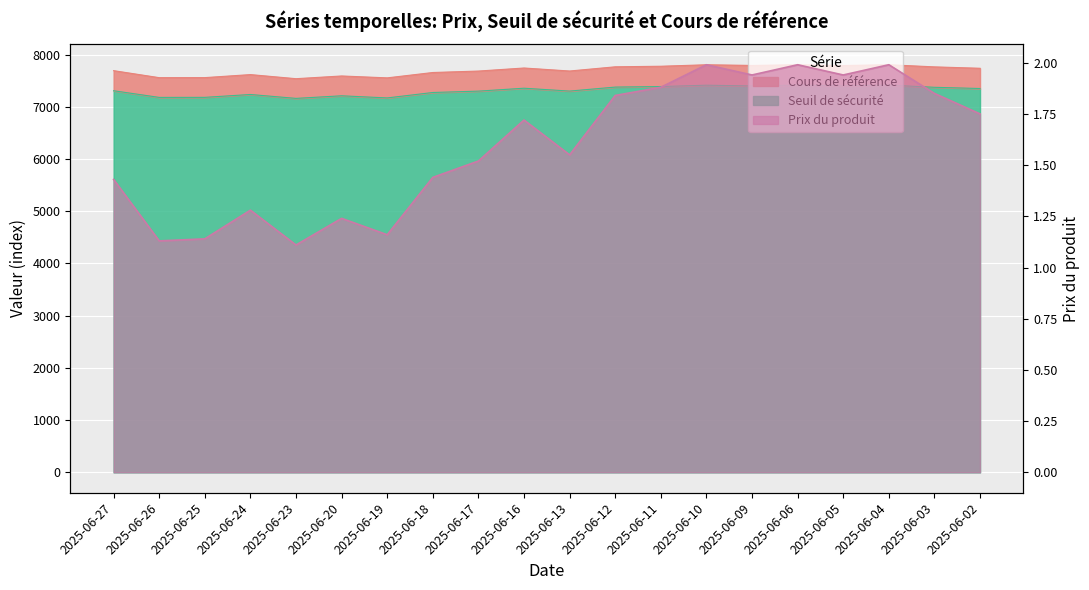

Reading right to left, what are all the values shown in this chart?

Cours de référence: 2025-06-02=7737.2	2025-06-03=7763.8	2025-06-04=7804.7	2025-06-05=7790.3	2025-06-06=7804.9	2025-06-09=7791.5	2025-06-10=7804.3	2025-06-11=7775.9	2025-06-12=7765.1	2025-06-13=7684.7	2025-06-16=7742.2	2025-06-17=7683.7	2025-06-18=7656.1	2025-06-19=7553.4	2025-06-20=7589.7	2025-06-23=7537.6	2025-06-24=7616.0	2025-06-25=7558.2	2025-06-26=7557.3	2025-06-27=7691.6
Seuil de sécurité: 2025-06-02=7349.5	2025-06-03=7372.9	2025-06-04=7414.4	2025-06-05=7400.8	2025-06-06=7414.6	2025-06-09=7398.6	2025-06-10=7413.1	2025-06-11=7387.1	2025-06-12=7376.9	2025-06-13=7300.4	2025-06-16=7355.1	2025-06-17=7299.5	2025-06-18=7273.3	2025-06-19=7169.4	2025-06-20=7210.2	2025-06-23=7160.5	2025-06-24=7235.2	2025-06-25=7180.3	2025-06-26=7179.4	2025-06-27=7307.0
Prix du produit: 2025-06-02=1.8	2025-06-03=1.9	2025-06-04=2.0	2025-06-05=1.9	2025-06-06=2.0	2025-06-09=1.9	2025-06-10=2.0	2025-06-11=1.9	2025-06-12=1.8	2025-06-13=1.6	2025-06-16=1.7	2025-06-17=1.5	2025-06-18=1.4	2025-06-19=1.2	2025-06-20=1.2	2025-06-23=1.1	2025-06-24=1.3	2025-06-25=1.1	2025-06-26=1.1	2025-06-27=1.4